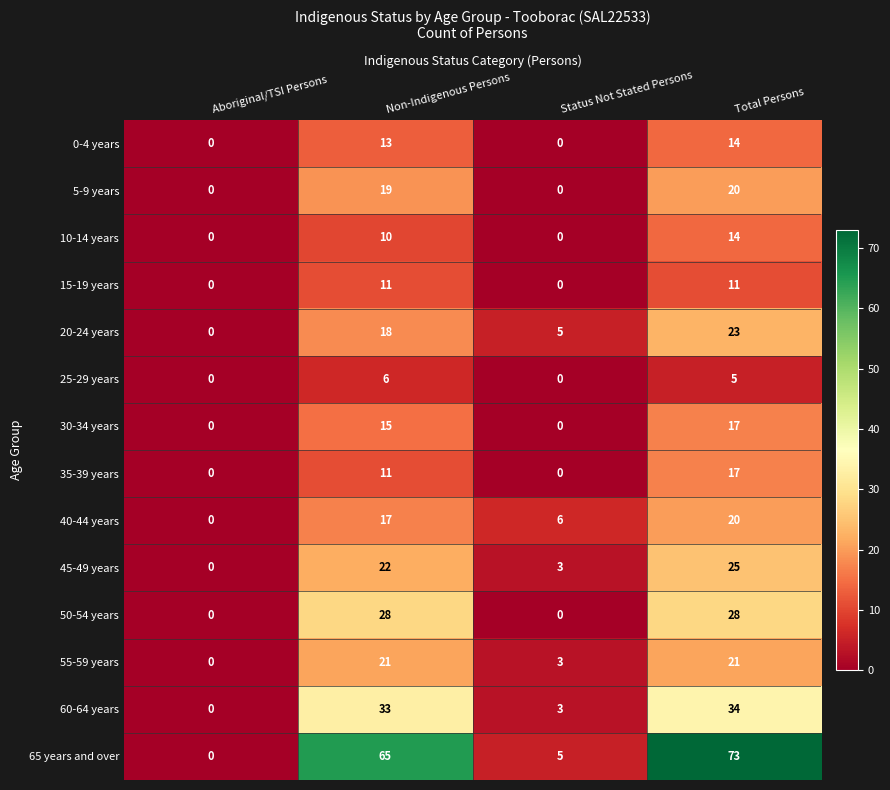

What is the sum of all 20-24 years values?

46